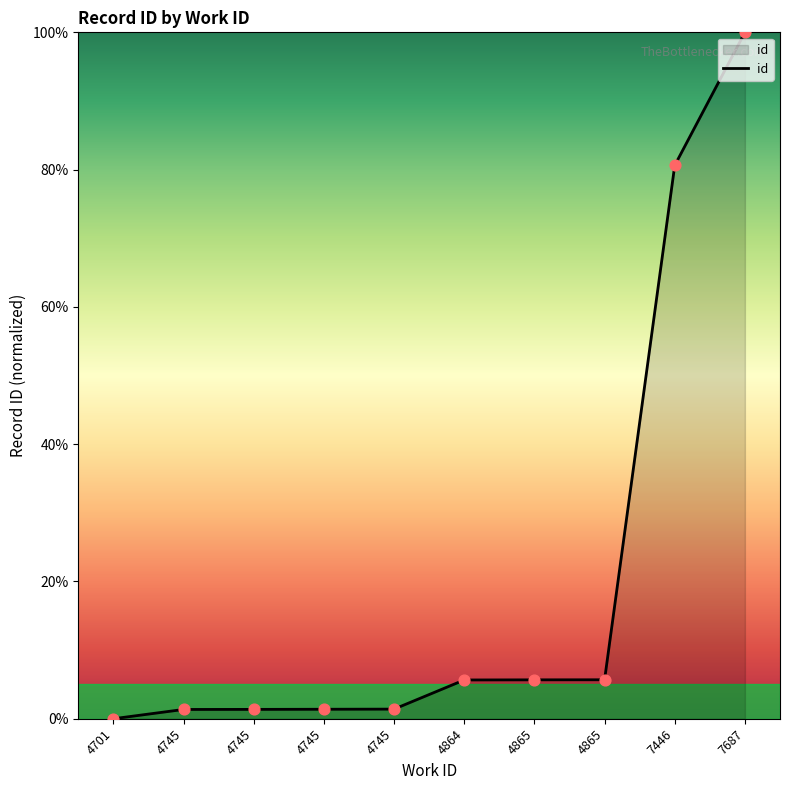

Between 4701 and 4745, which is larger?

4745